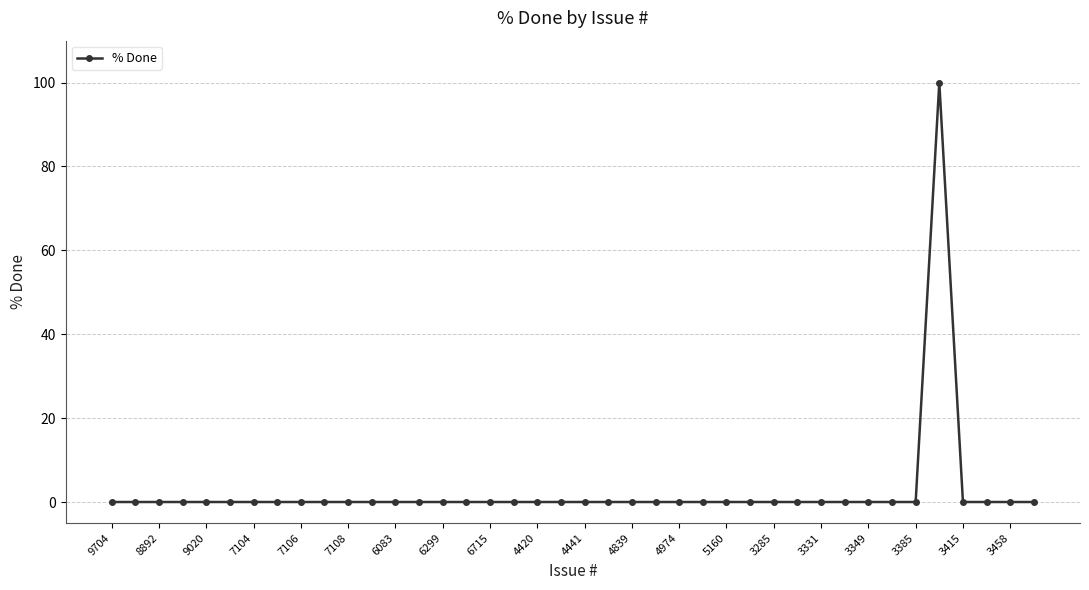

What is the greatest value displayed?

100